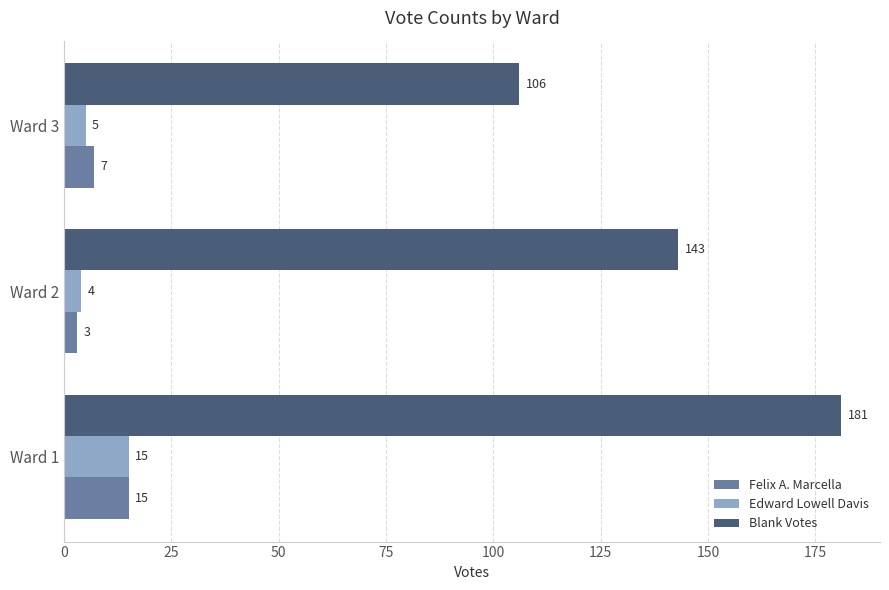

What is the difference between the maximum and minimum values in the Edward Lowell Davis series?

11